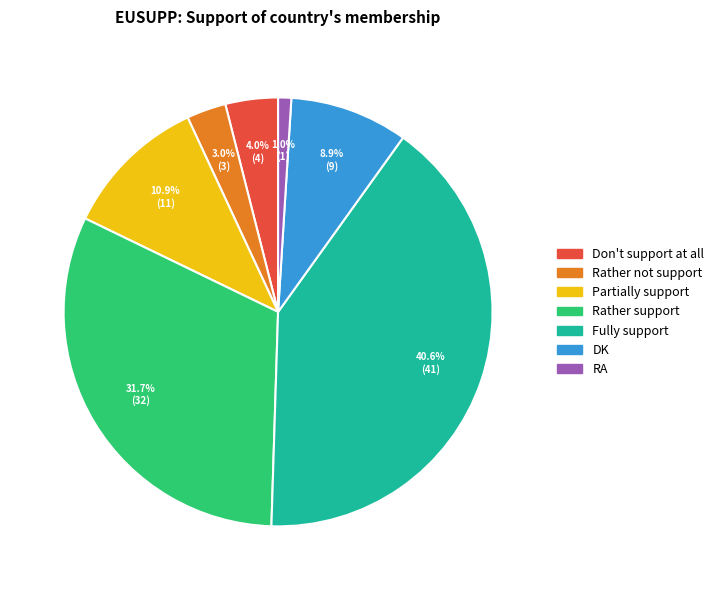

Is it true that DK is 2% of the pie?

False